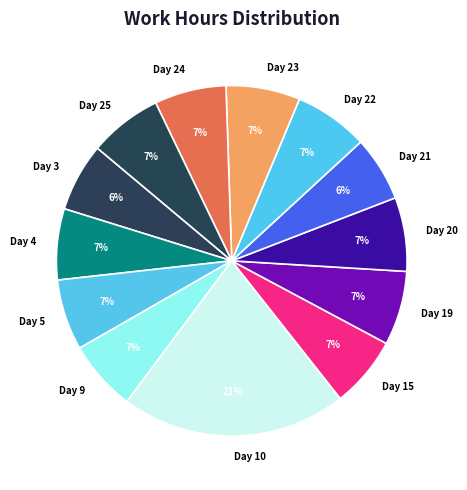

Which category has the biggest portion of the pie?

Day 10